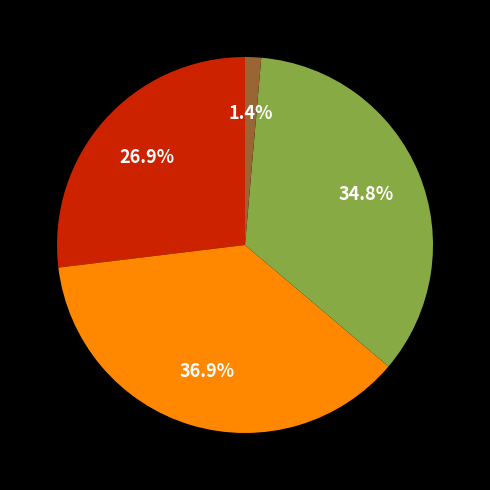

Does any single category account for the majority?

No